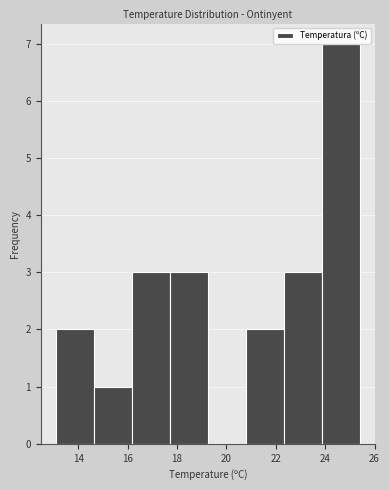

Reading left to right, transcribe this chart: for each bar, give the range it covers on the x-axis and its height. Neither the bar edges nor the heights are printed on the chart, so give them approximately, as read against the axes.

13.2 to 14.6: 2
14.6 to 16.2: 1
16.2 to 17.8: 3
17.8 to 19.2: 3
19.2 to 20.8: 0
20.8 to 22.4: 2
22.4 to 23.8: 3
23.8 to 25.4: 7